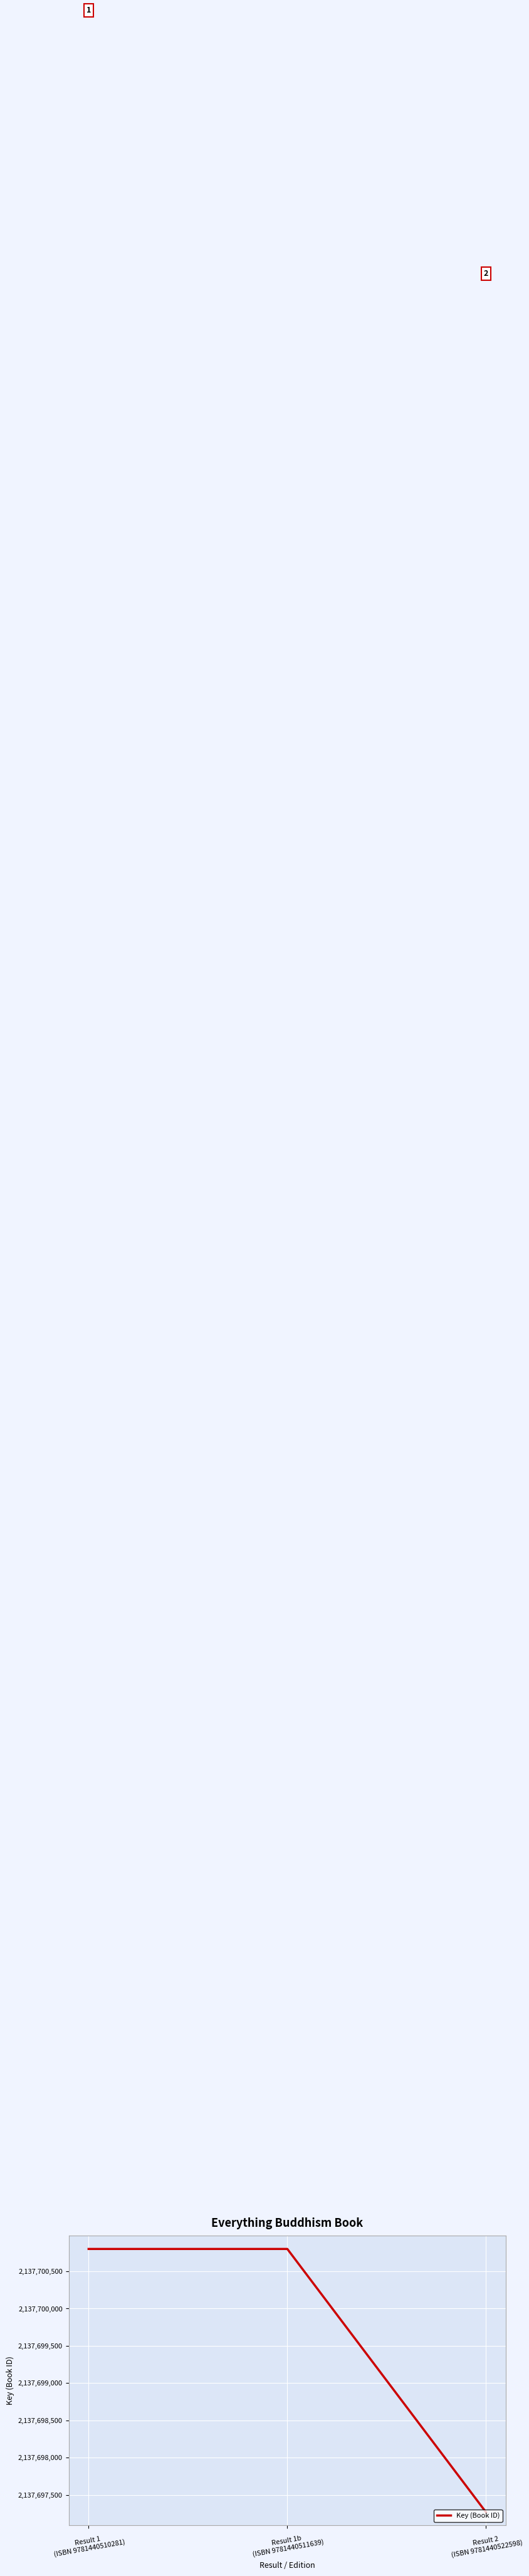

Reading right to left, what are all the values shown in this chart?

2137697268	2137700800	2137700800